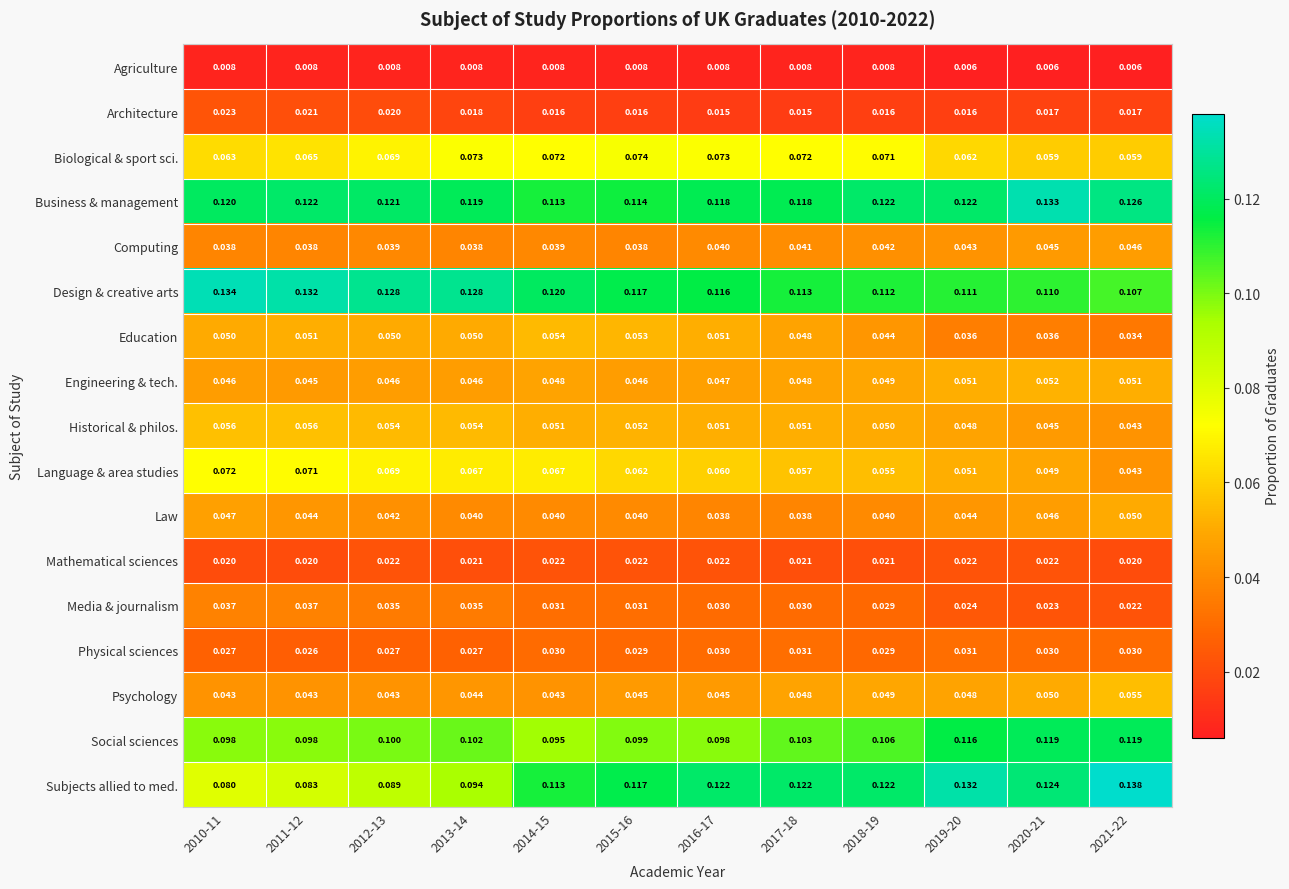

Rank the series by their maximum value, from highest to lowest.

Subjects allied to med., Design & creative arts, Business & management, Social sciences, Biological & sport sci., Language & area studies, Historical & philos., Psychology, Education, Engineering & tech., Law, Computing, Media & journalism, Physical sciences, Architecture, Mathematical sciences, Agriculture